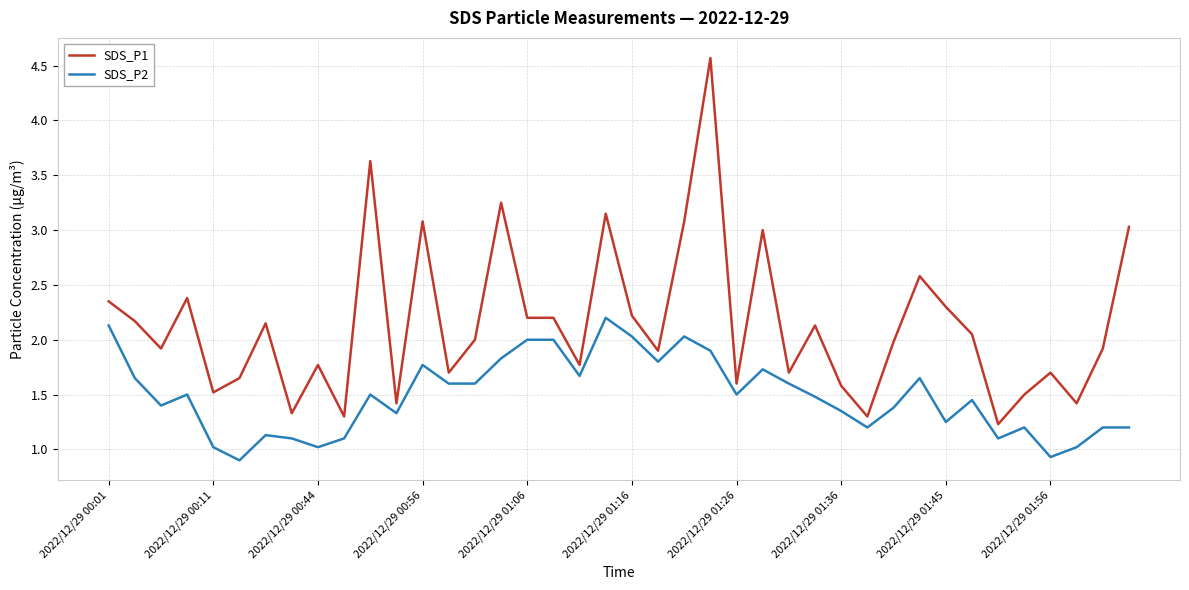

Rank the series by their maximum value, from lowest to highest.

SDS_P2, SDS_P1